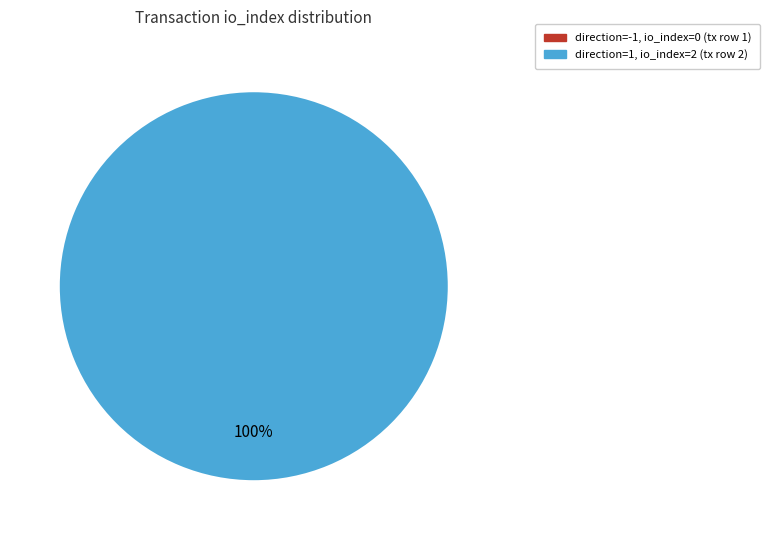

Which category has the biggest portion of the pie?

direction=1, io_index=2